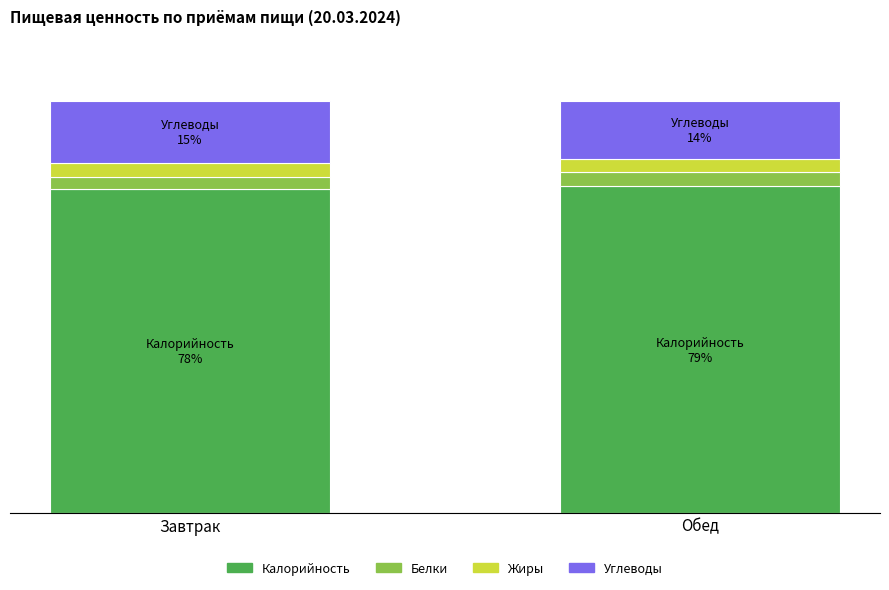

At which label is Калорийность closest to 78?

Завтрак